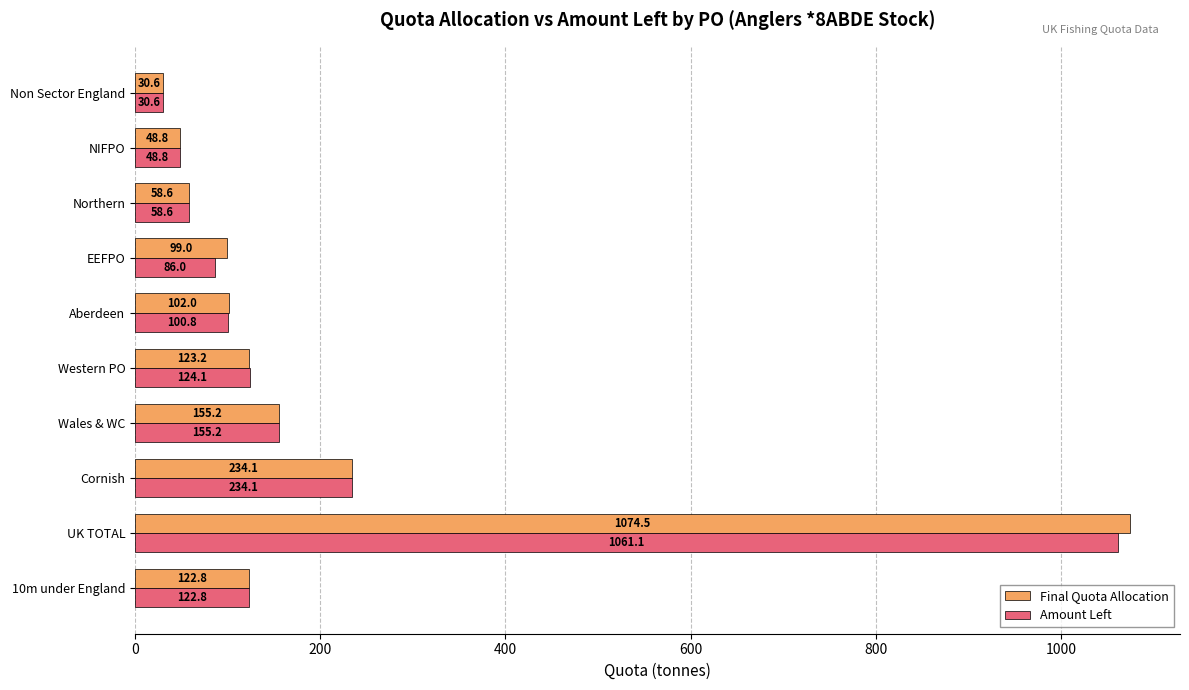

How many values in the Final Quota Allocation series are below 122?

5